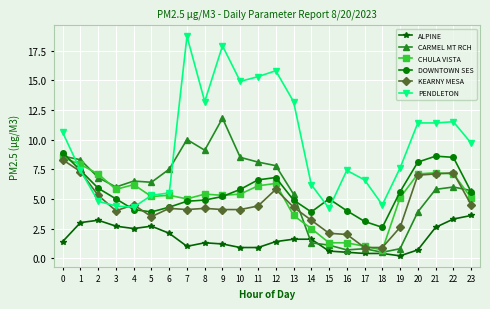

What is the total value across all series at 2?

33.1